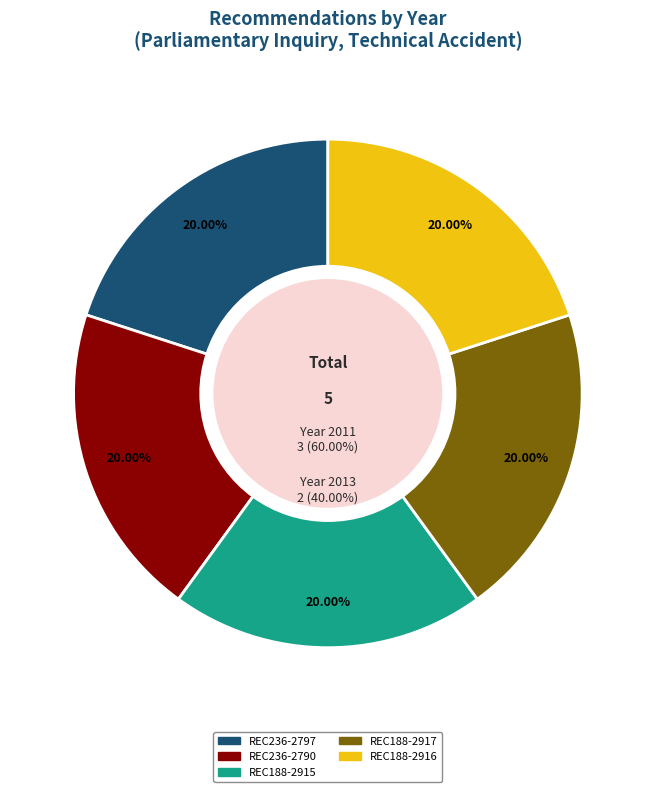

What is the ratio of the value at REC236-2790 to the value at REC236-2797?

1.0